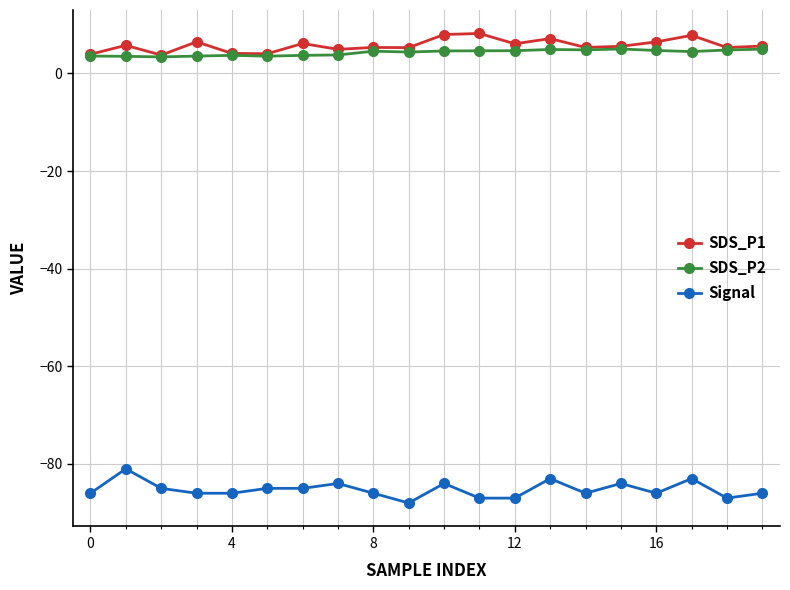

In SDS_P2, how many points are higher than both neighbors (excluding endpoints)?

4